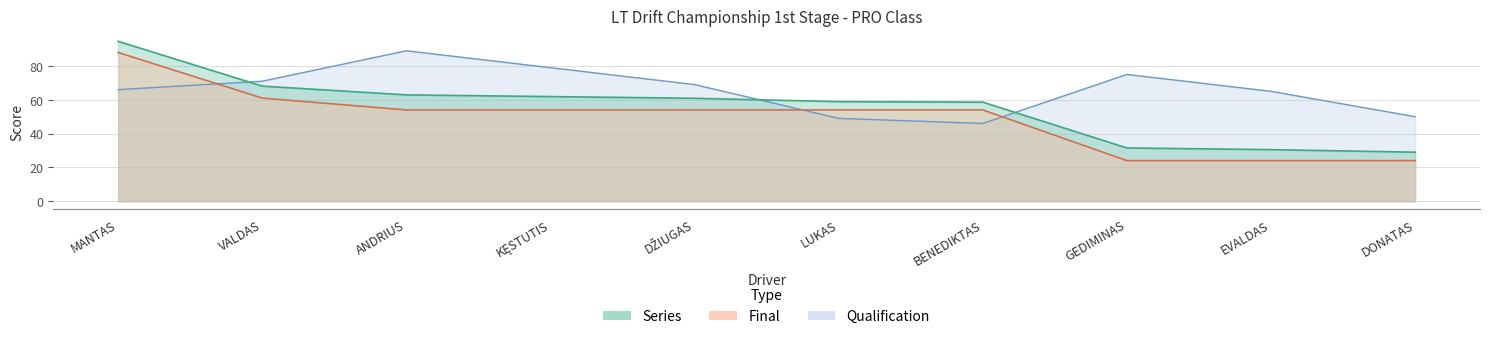

Does the chart display data point markers on the line(s)?

No